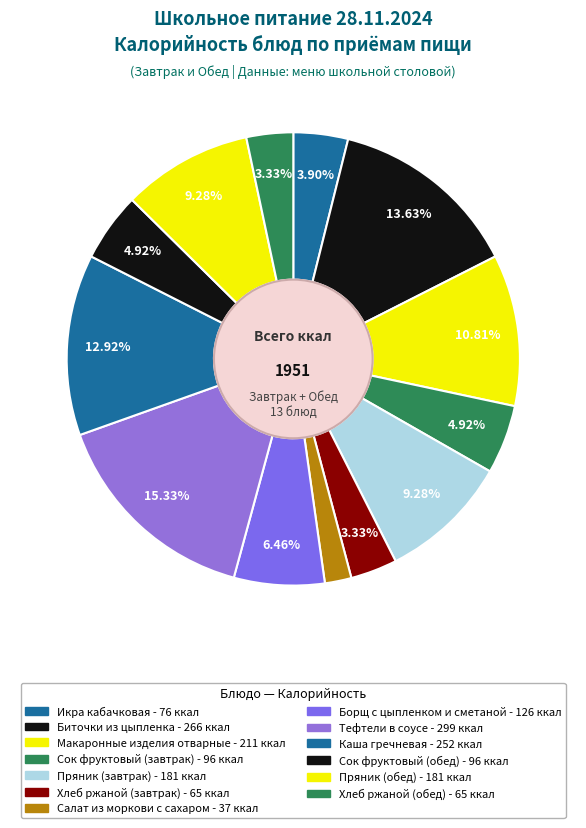

What is the smallest slice in the pie chart?

Салат из моркови с сахаром